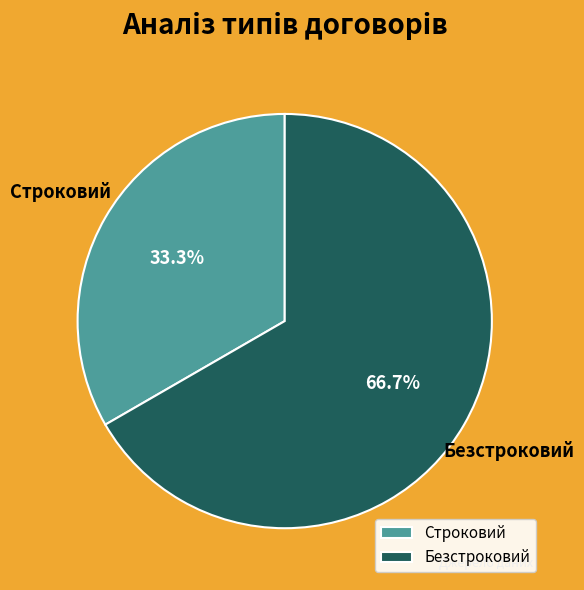

Is there a majority slice in this chart?

Yes